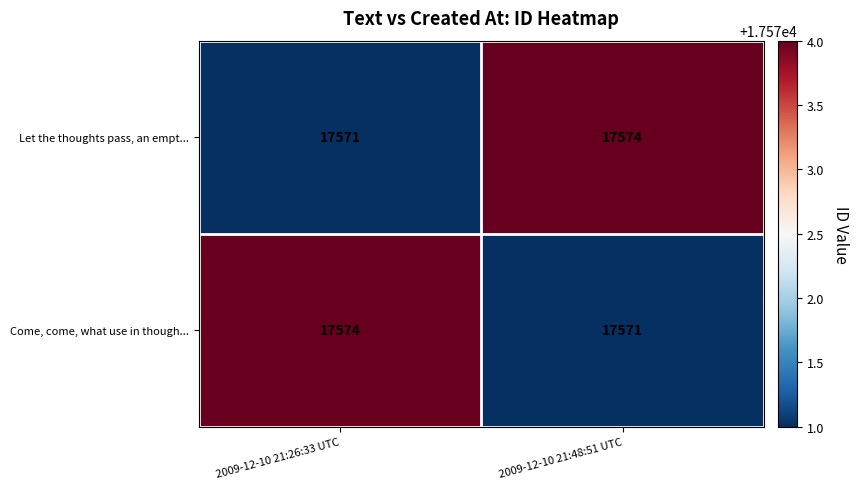

The value of Come, come, what use in though... at 2009-12-10 21:48:51 UTC is 28692. True or false?

False